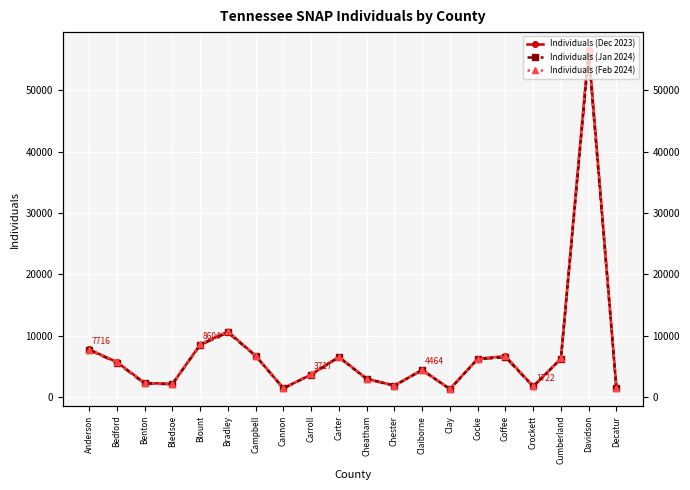

Rank the categories by Individuals (Feb 2024) value from highest to lowest.

Davidson, Bradley, Blount, Anderson, Campbell, Coffee, Carter, Cumberland, Cocke, Bedford, Claiborne, Carroll, Cheatham, Benton, Bledsoe, Chester, Crockett, Decatur, Cannon, Clay